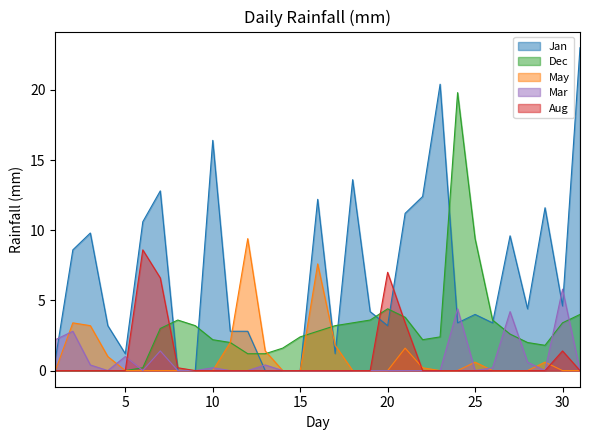

True or false: Aug and Mar cross at least once.

True